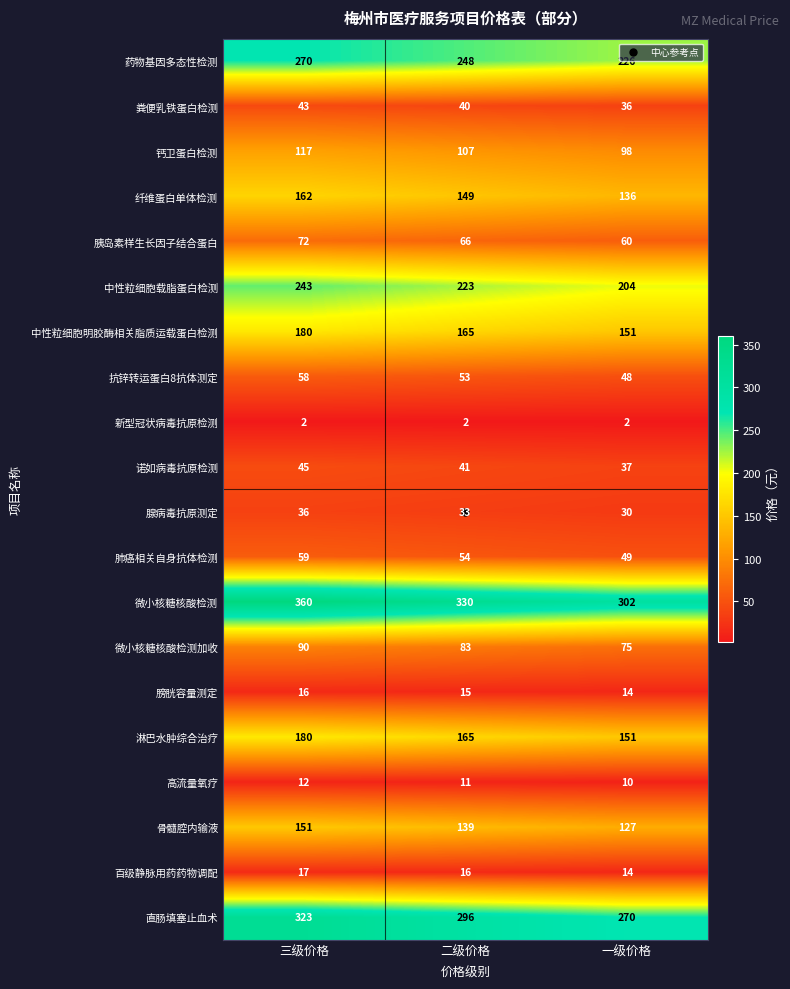

What is the approximate value of 腺病毒抗原测定 at 三级价格?

36